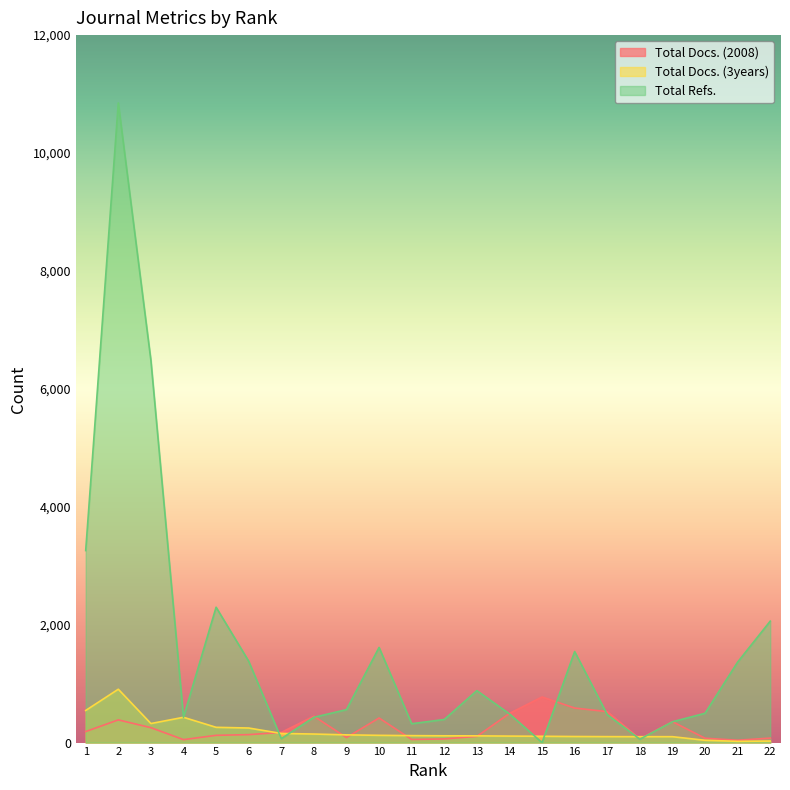

What is the highest value of the Total Docs. (3years) series?

905